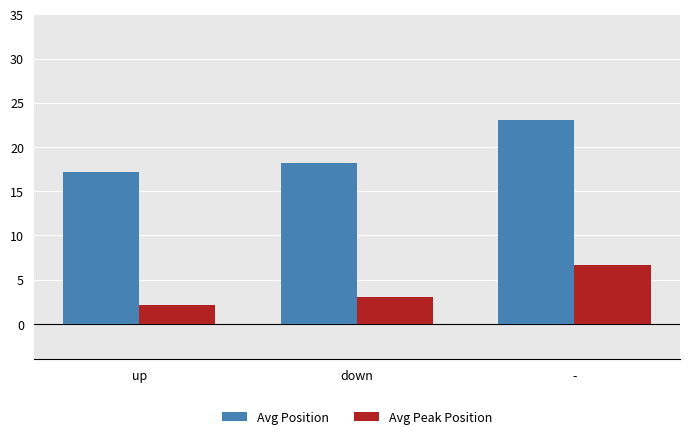

How many bars are there in total?

6